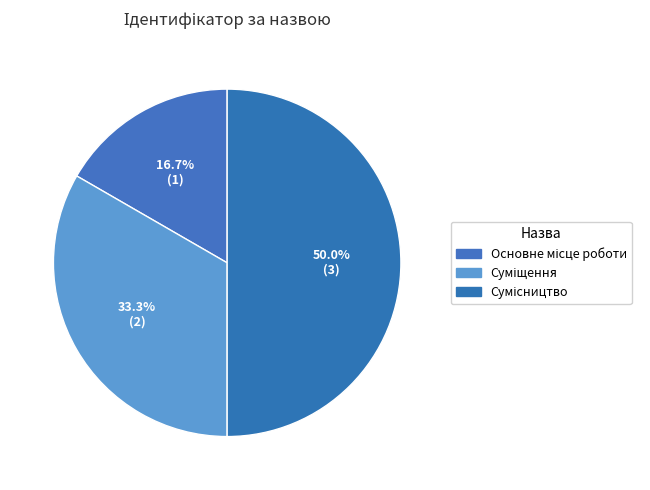

To the nearest percent, what is the difference between the largest and smallest slice percentages?

33%